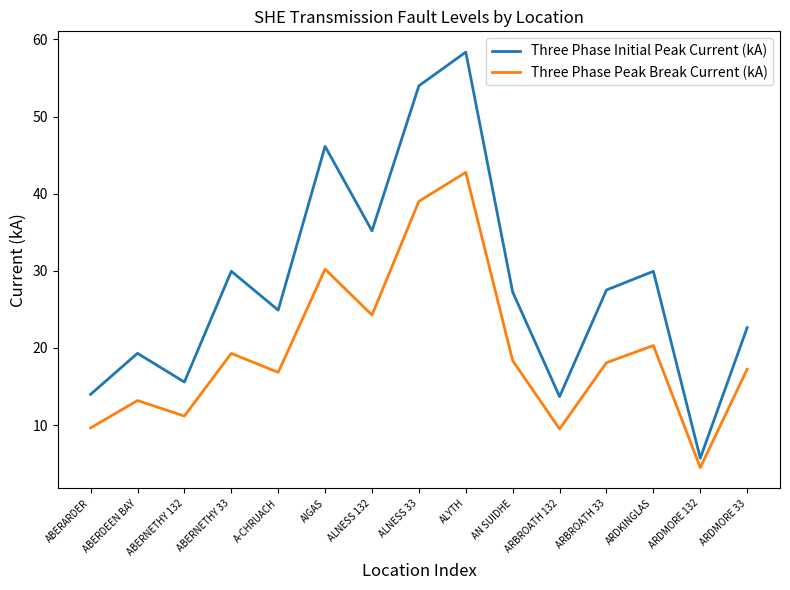

What is the minimum value shown in the chart?

4.5